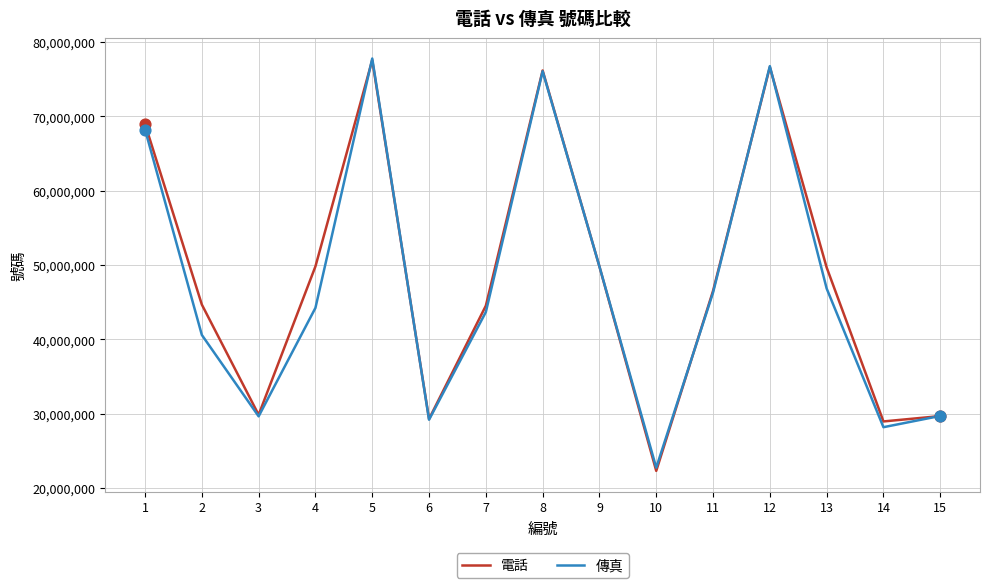

Is the value of 傳真 at 4 greater than the value of 電話 at 3?

Yes